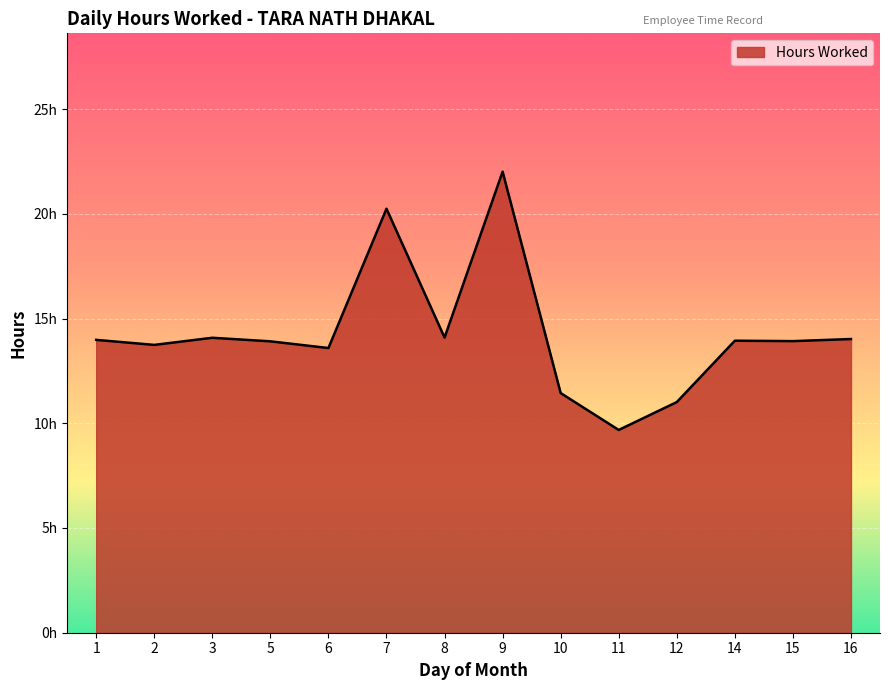

Does the chart display data point markers on the line(s)?

No